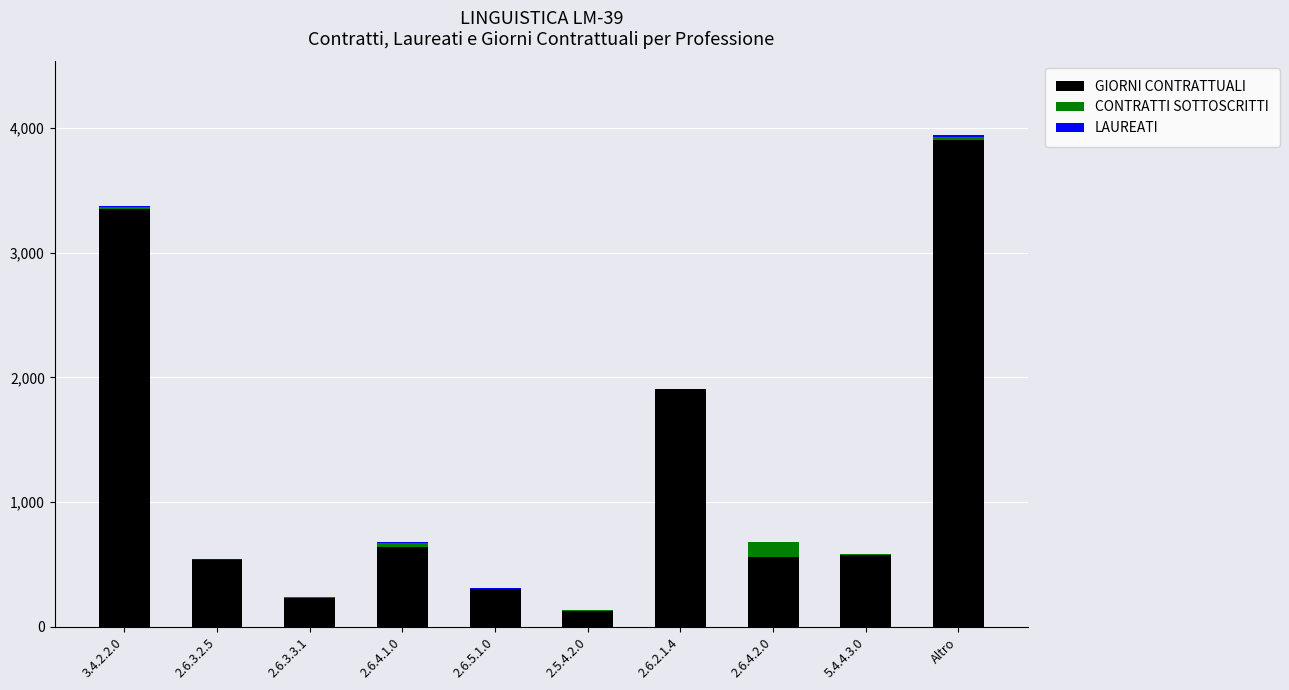

What is the sum of all GIORNI CONTRATTUALI values?

12121